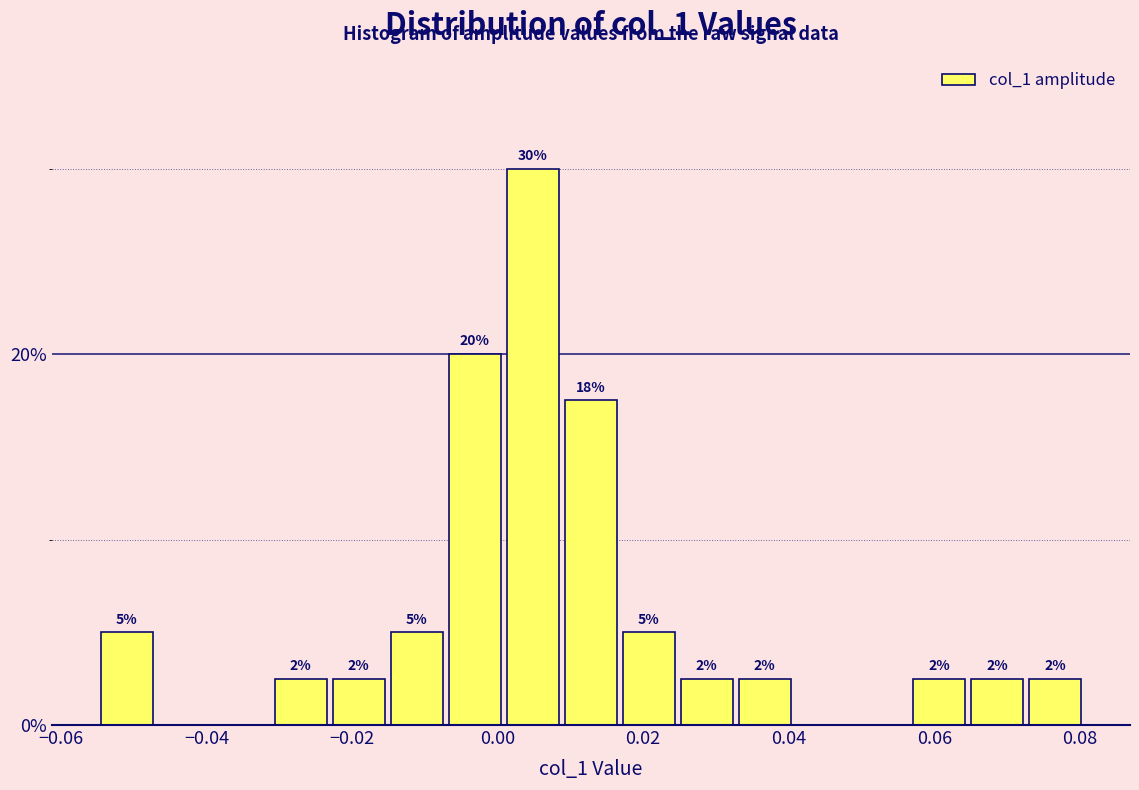

Read against the x-axis, roughly where is the centre of the tallest bar?

0.004